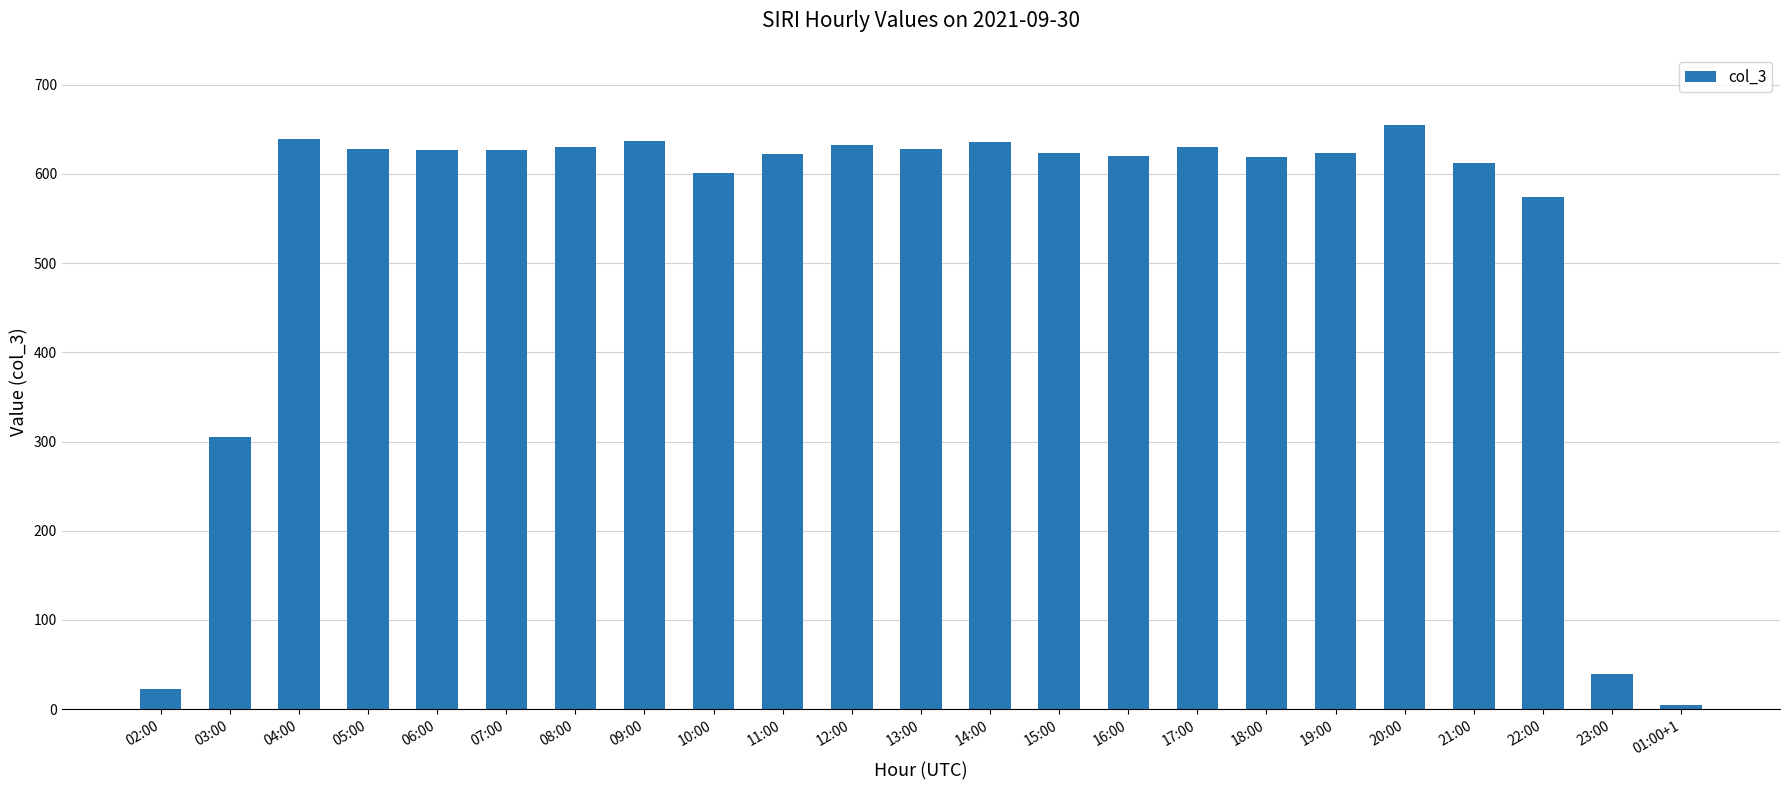

What is the label of the 15th bar from the right?

10:00